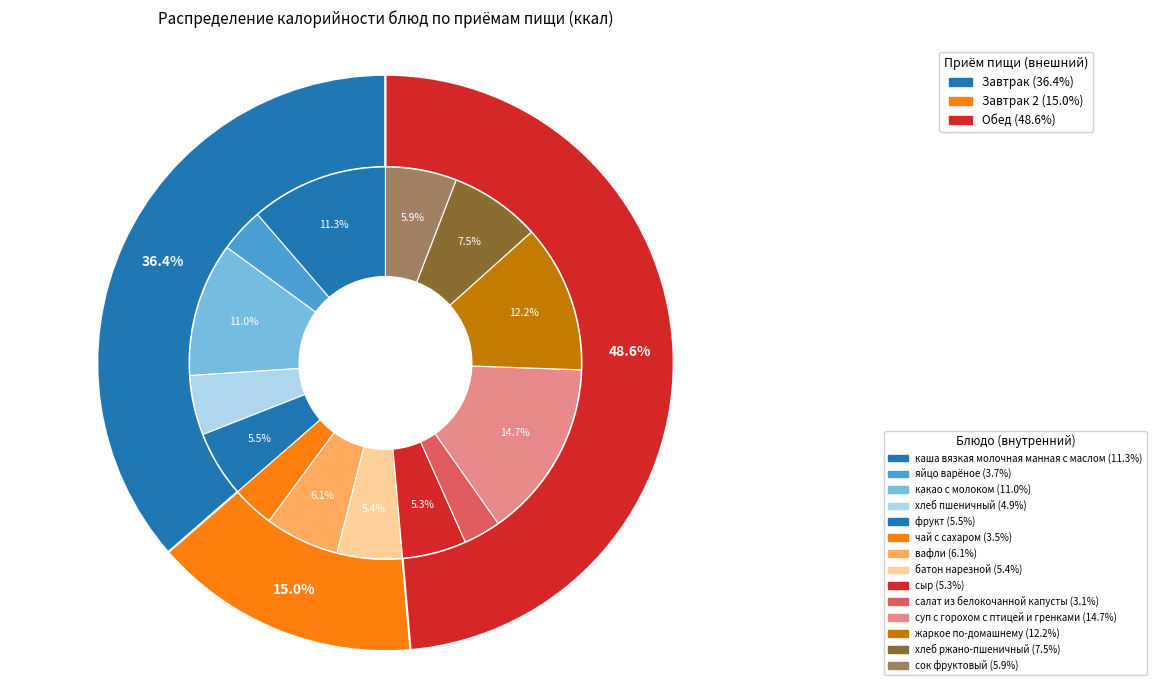

Combined, what portion of the pie is жаркое по-домашнему and вафли?

18.3%